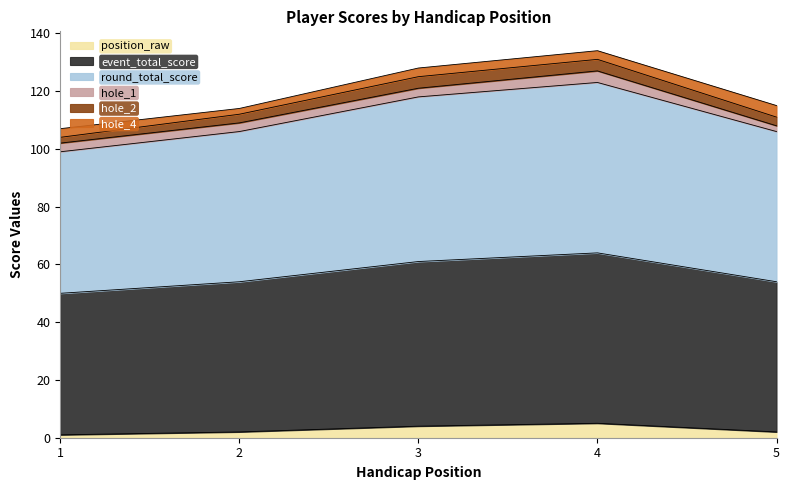

Rank the categories by round_total_score value from lowest to highest.

1, 2, 5, 3, 4